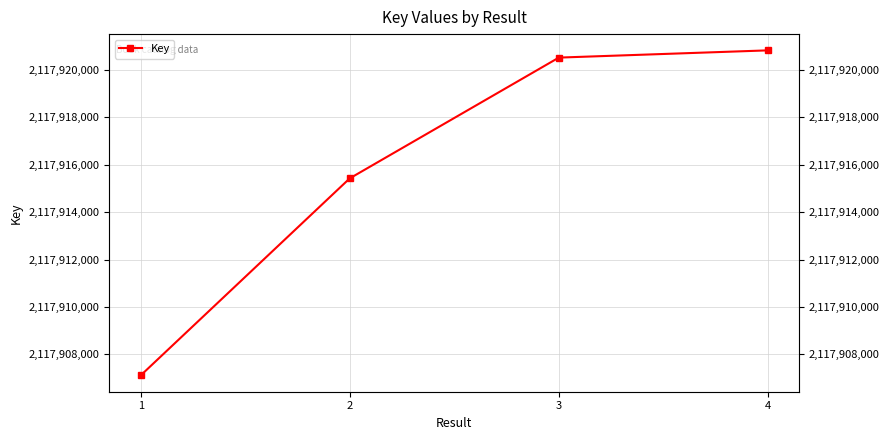

Where is the data nearest to the value 2117913964?

2